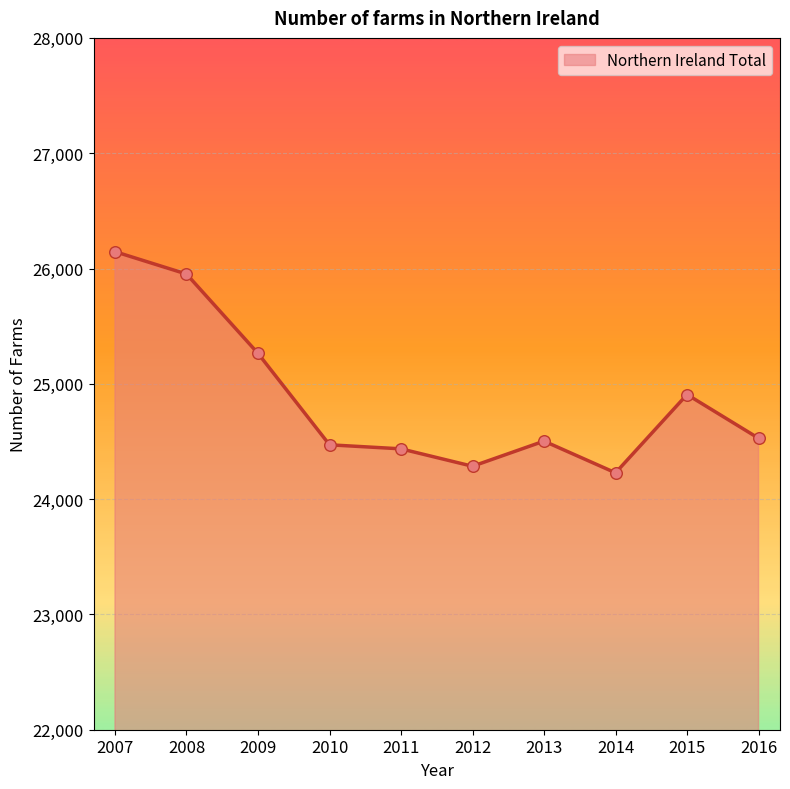

What is the ratio of the value at 2012 to the value at 2010?

1.0